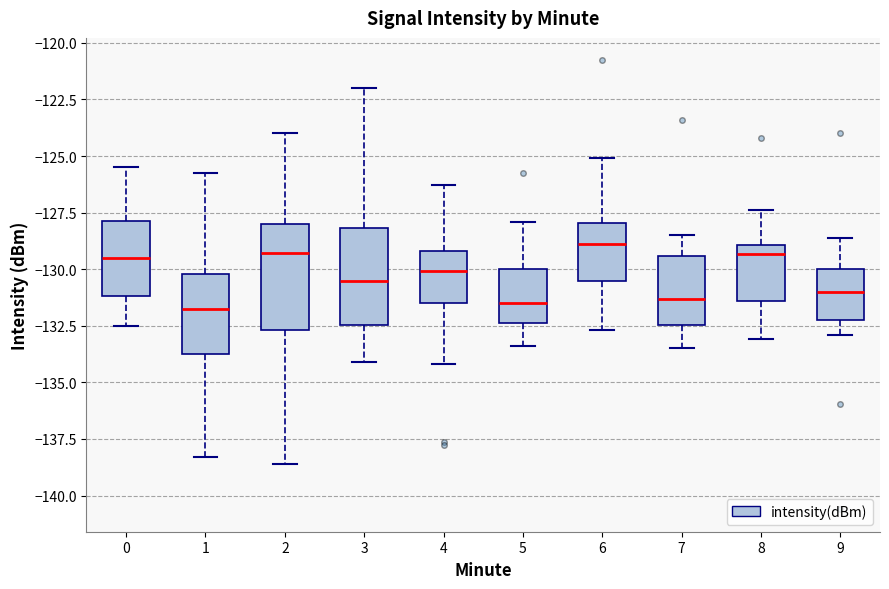

Reading left to right, read every box against the y-axis: the position of its median line, the range the box covers, and the ends of its whiskers. The values are not printed on the chart, so give them approximately, as read against the axis.

0: median -129.5, box -131.0 to -128.0, whiskers -132.5 to -125.5
1: median -131.5, box -133.5 to -130.0, whiskers -138.5 to -125.5
2: median -129.5, box -132.5 to -128.0, whiskers -138.5 to -124.0
3: median -130.5, box -132.5 to -128.0, whiskers -134.0 to -122.0
4: median -130.0, box -131.5 to -129.0, whiskers -134.0 to -126.5
5: median -131.5, box -132.5 to -130.0, whiskers -133.5 to -128.0
6: median -129.0, box -130.5 to -128.0, whiskers -132.5 to -125.0
7: median -131.5, box -132.5 to -129.5, whiskers -133.5 to -128.5
8: median -129.5, box -131.5 to -129.0, whiskers -133.0 to -127.5
9: median -131.0, box -132.0 to -130.0, whiskers -133.0 to -128.5